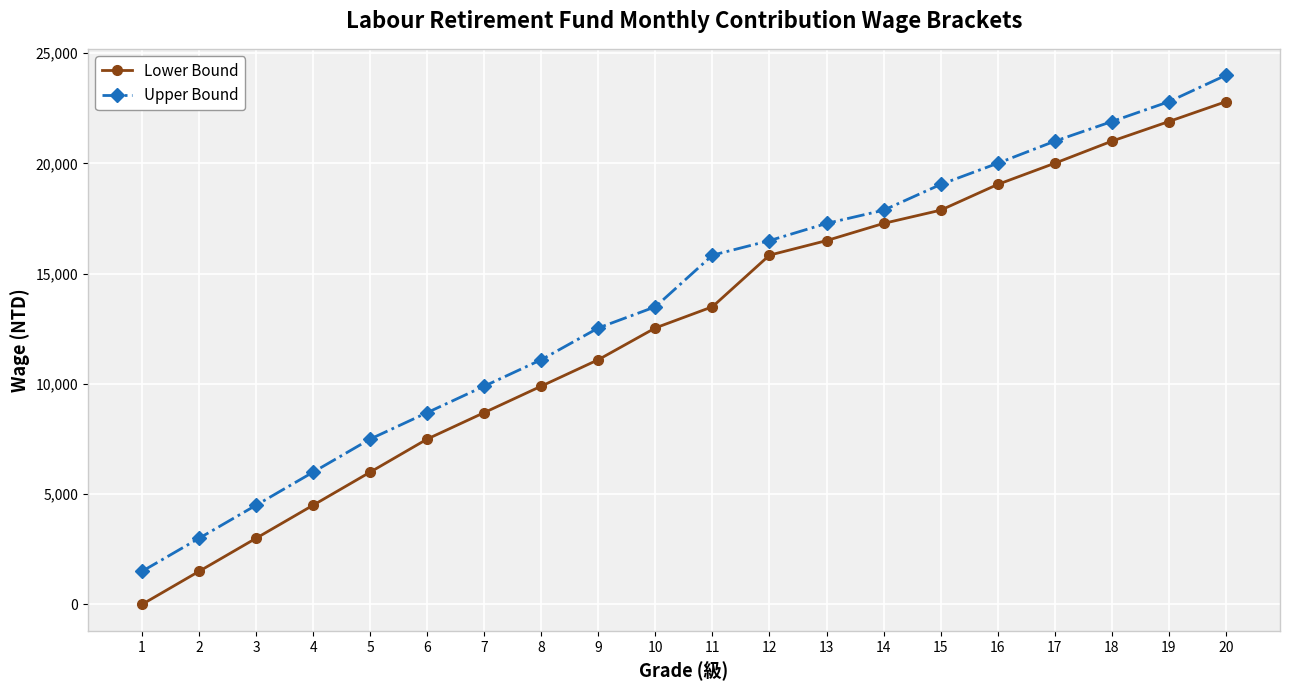

Which series changed the most between 10 and 13?

Lower Bound